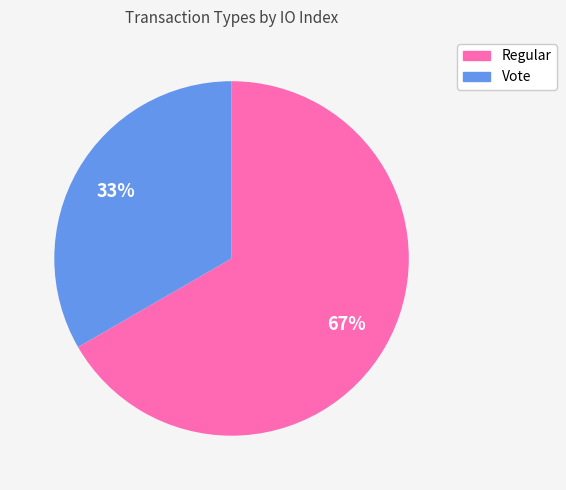

Is it true that Regular is 77% of the pie?

False